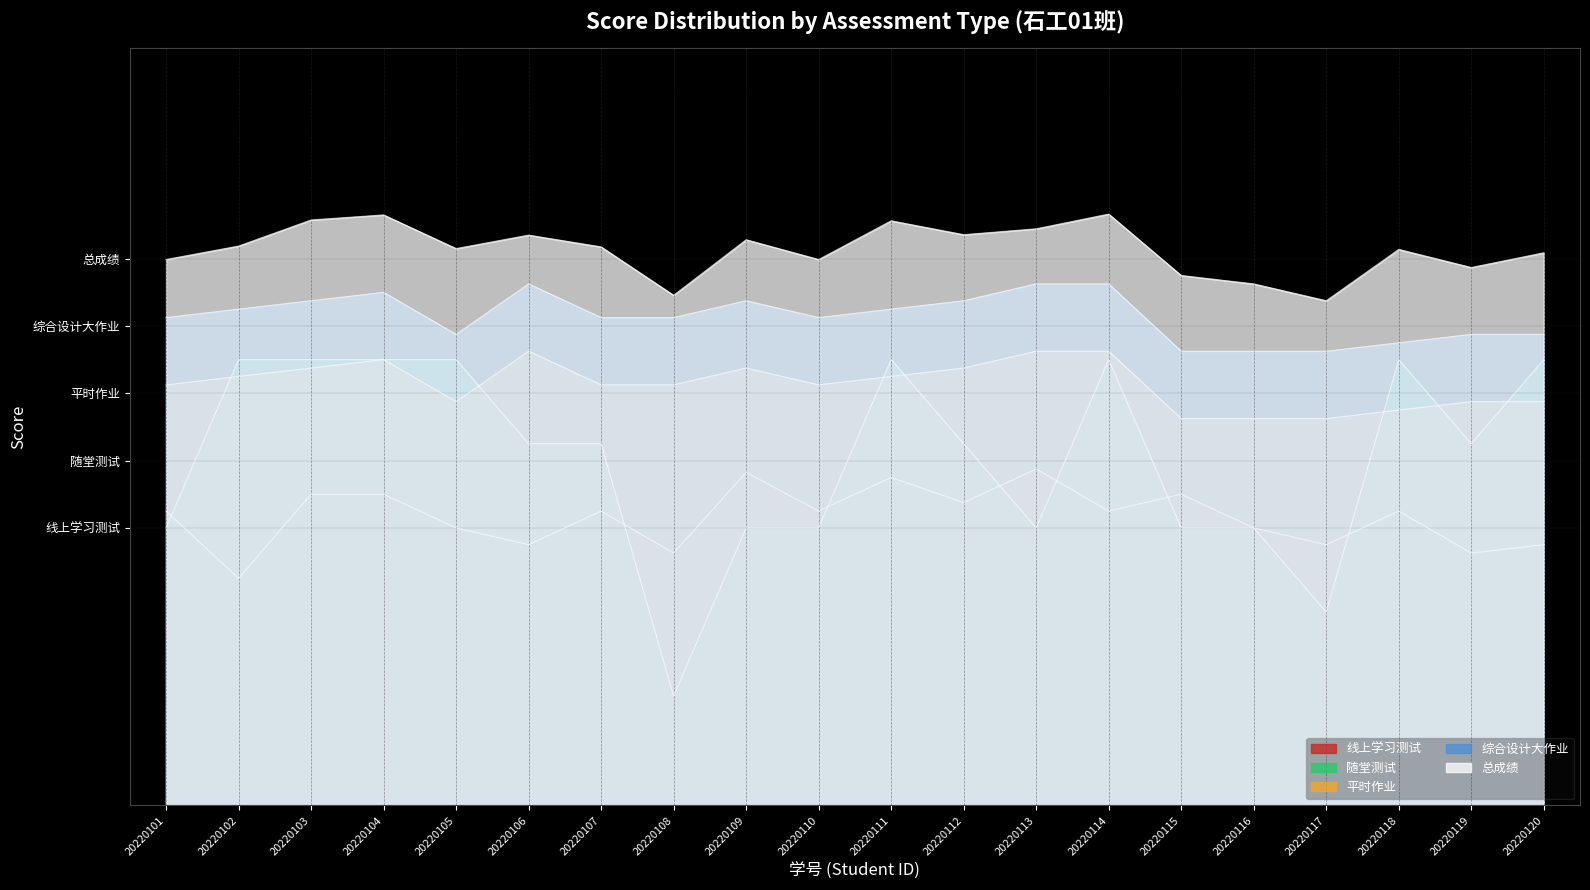

Does the chart display data point markers on the line(s)?

No